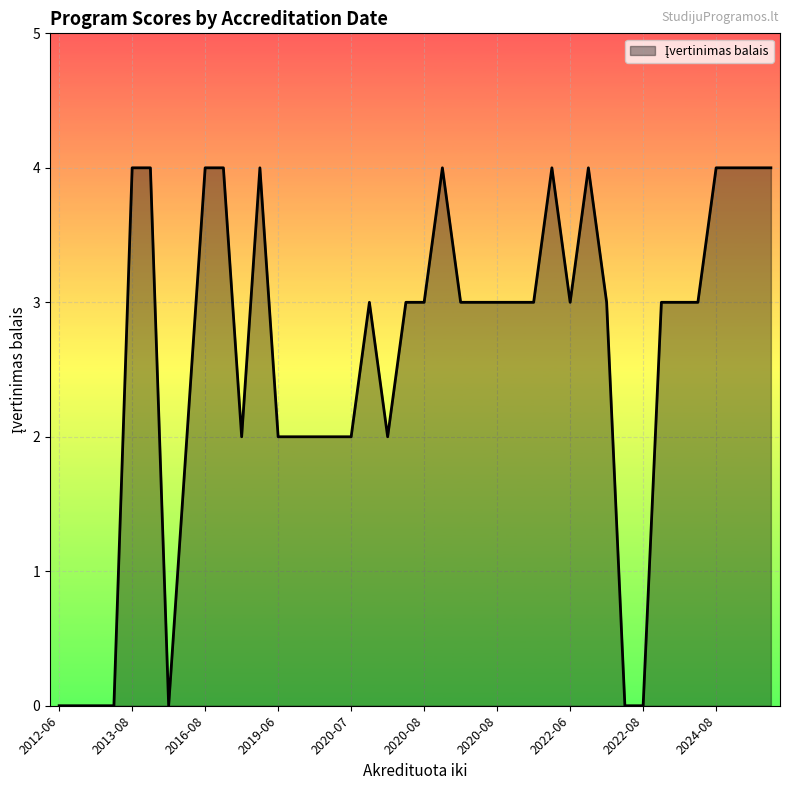

What is the greatest value displayed?

4